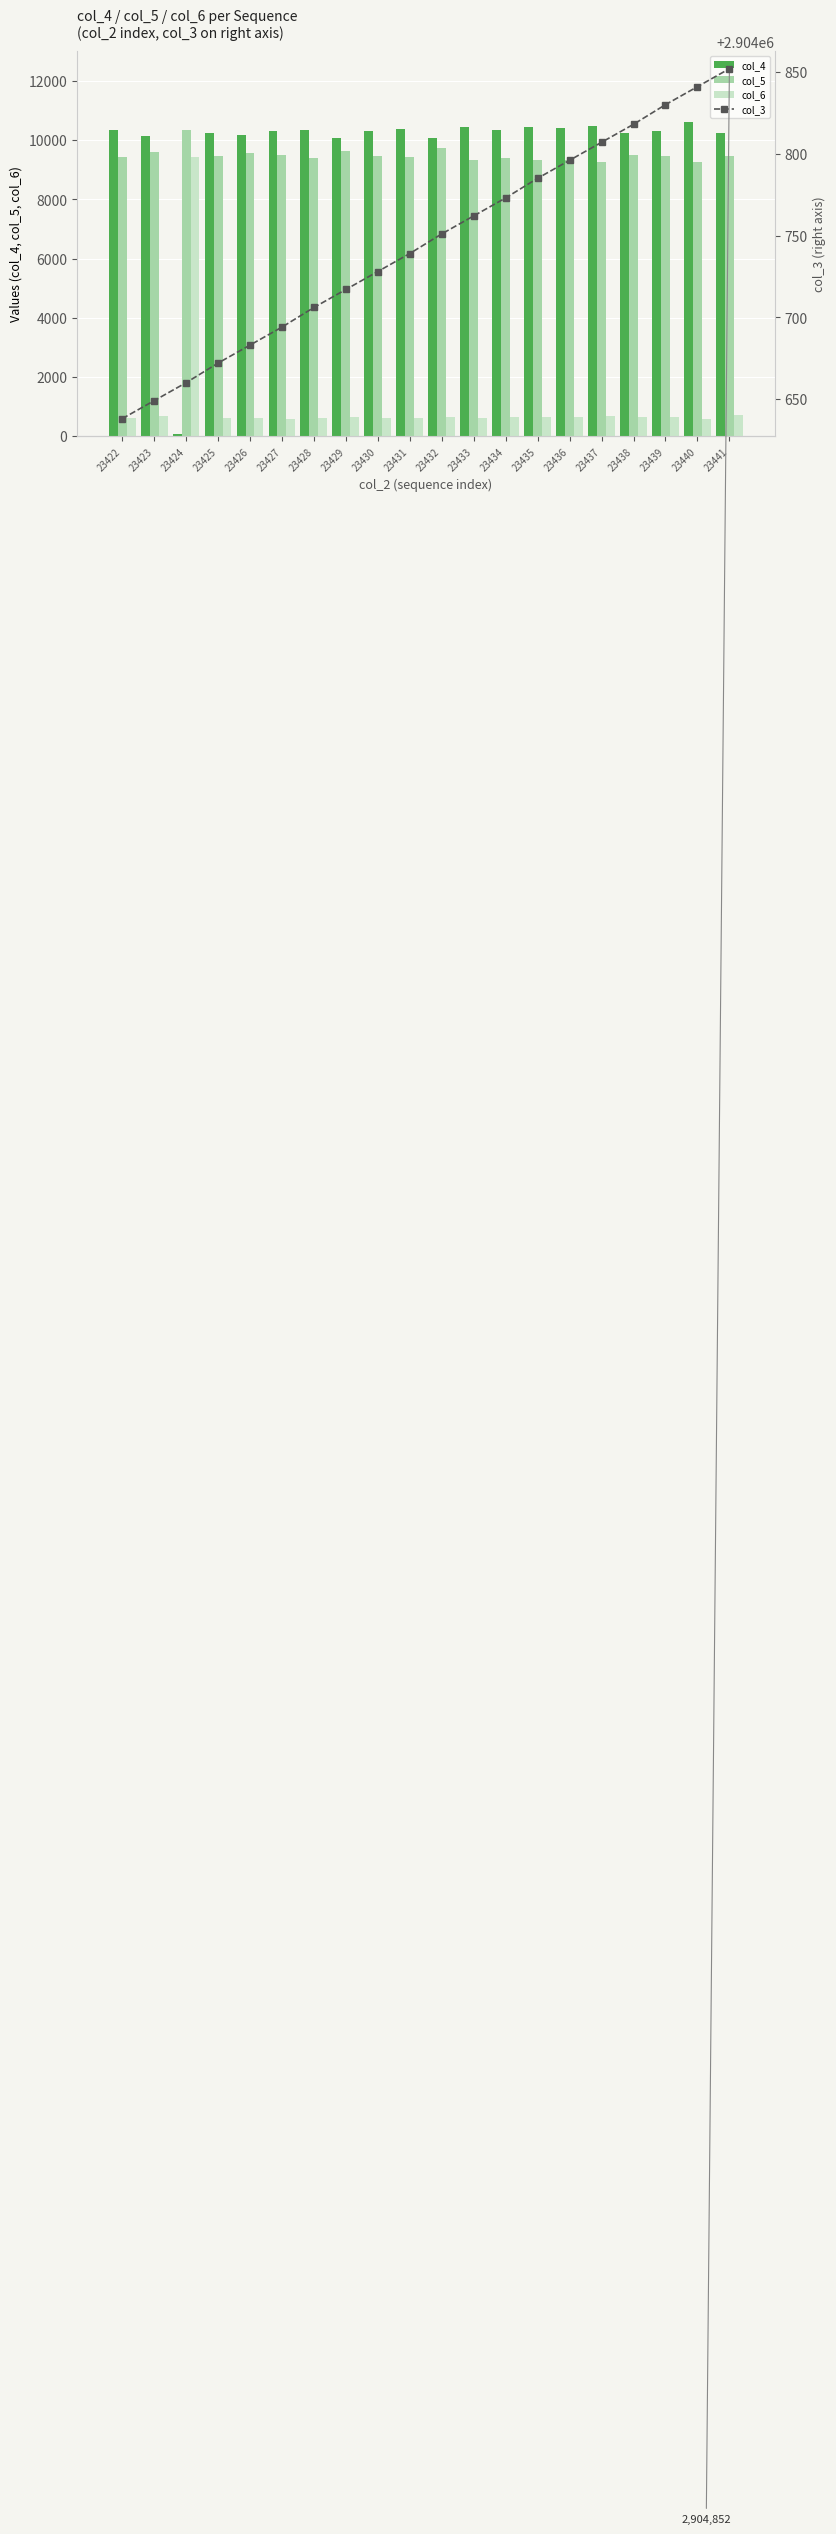

What is the average value of the col_6 series?

1074